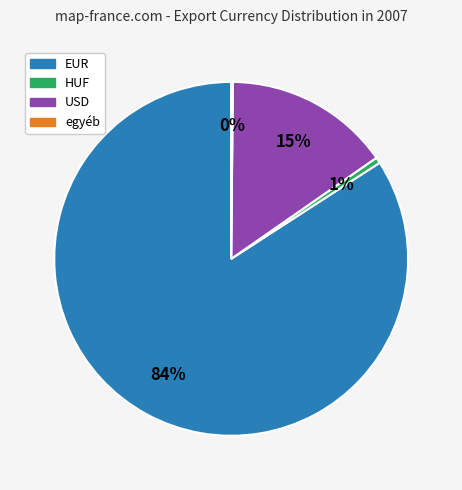

To the nearest percent, what is the difference between the largest and smallest slice percentages?

84%